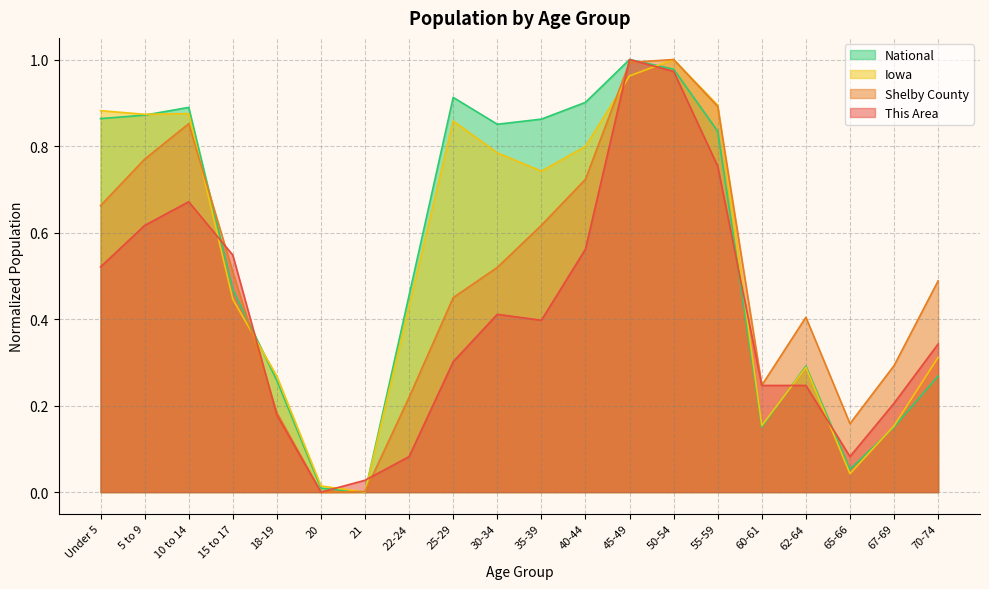

How many positive values does the Iowa series have?

19